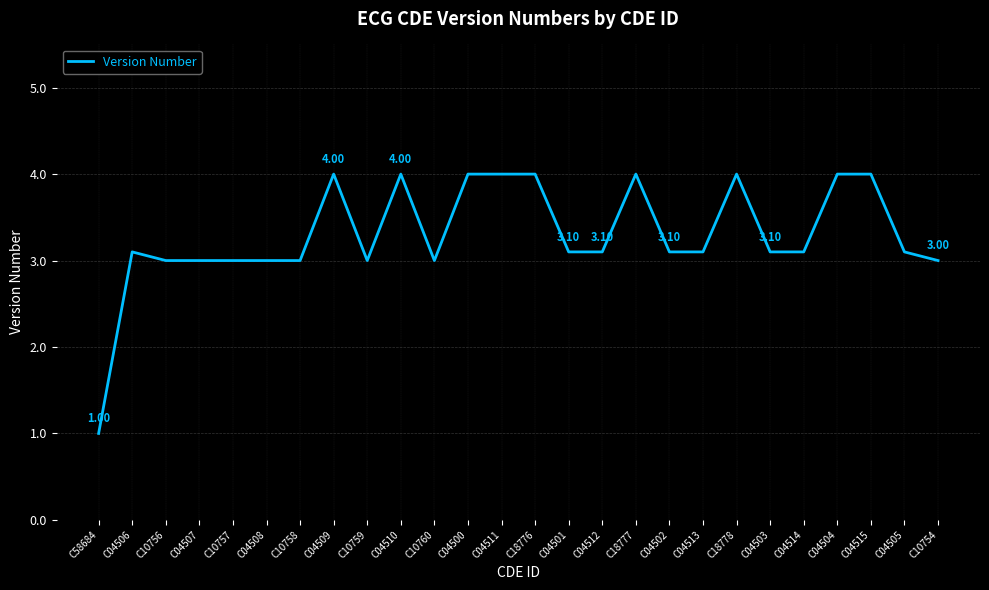

What is the difference between the maximum and minimum values?

3.0